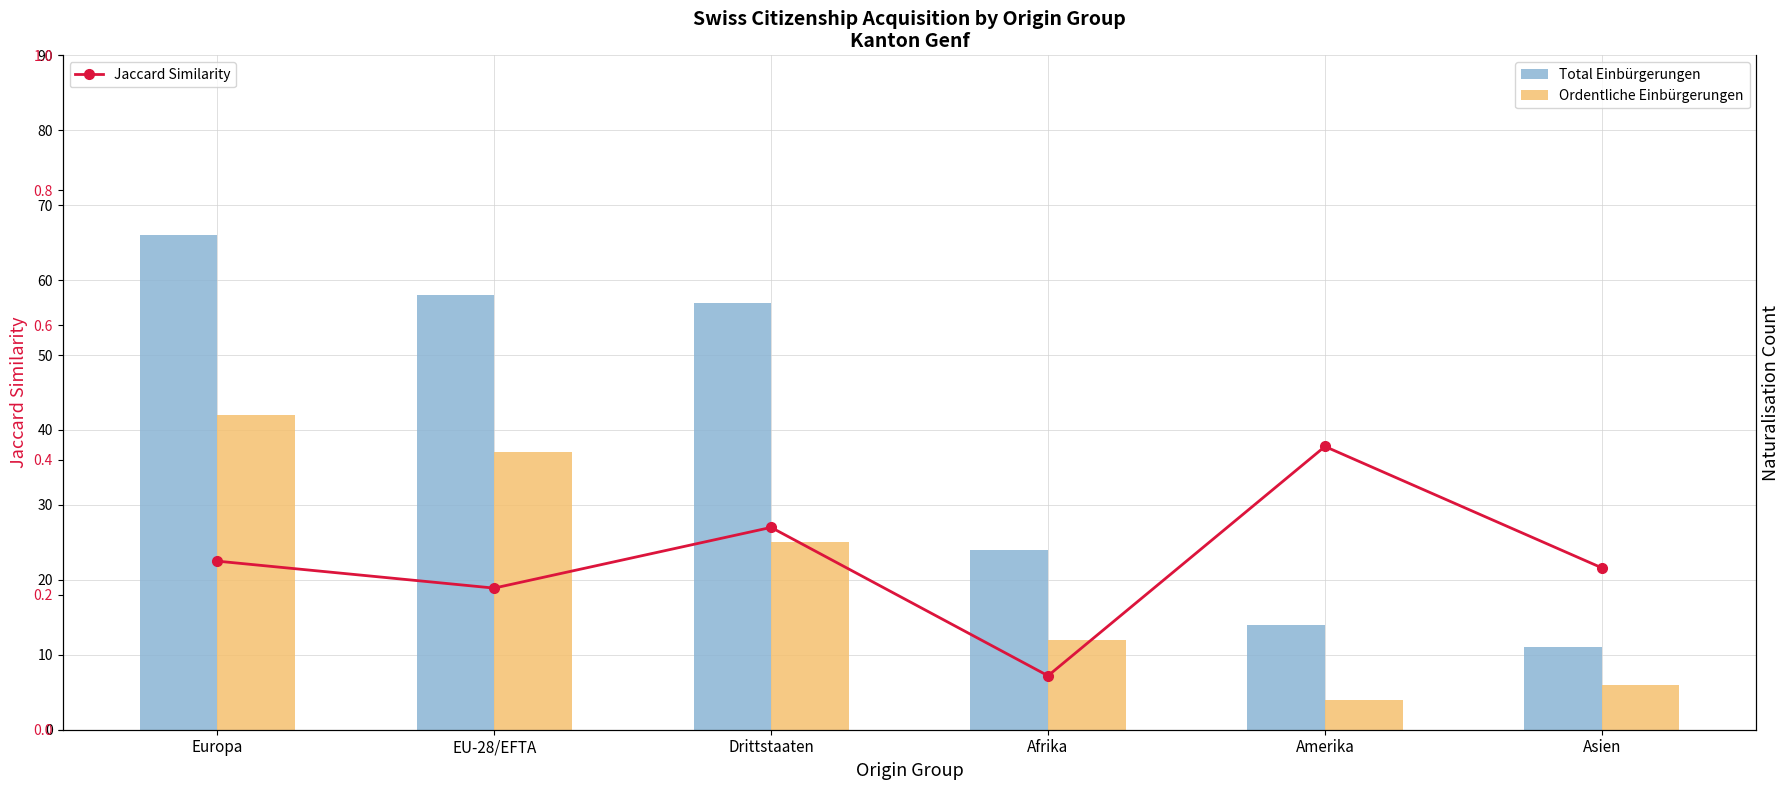

Read the Jaccard Similarity value at Amerika.

0.4